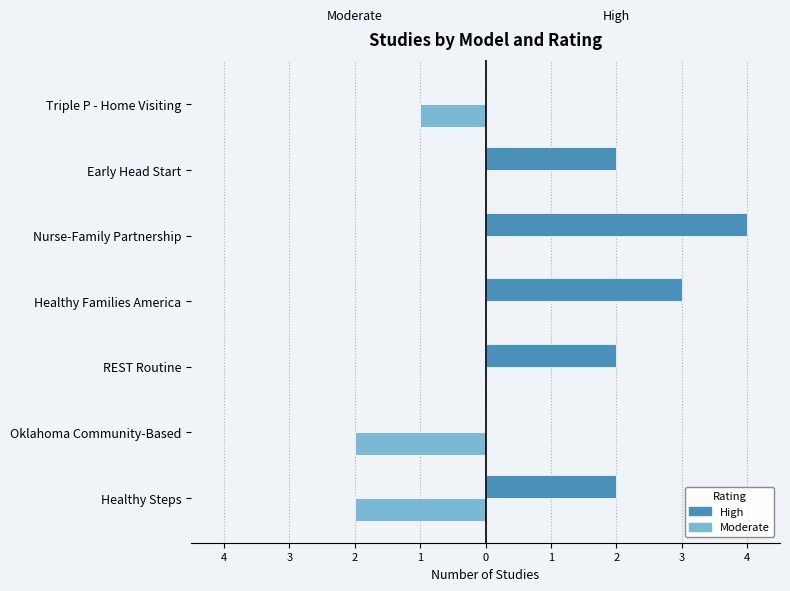

What are all the series names shown in the legend?

High, Moderate